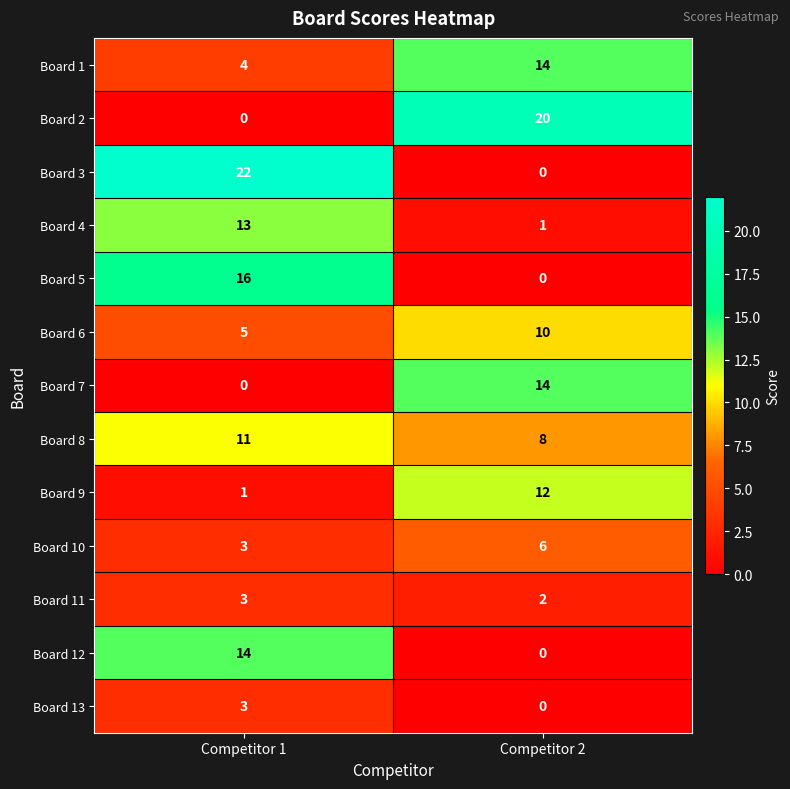

The Board 7 series shows 0 at Competitor 1. True or false?

True